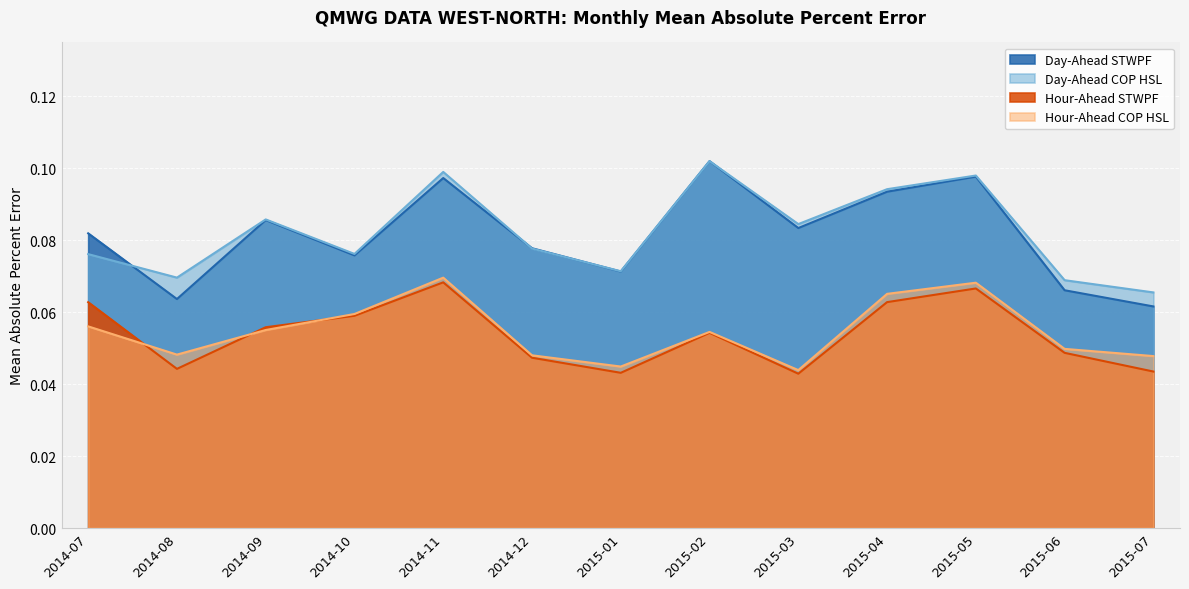

What is the label of the 12th point from the left?

2015-06